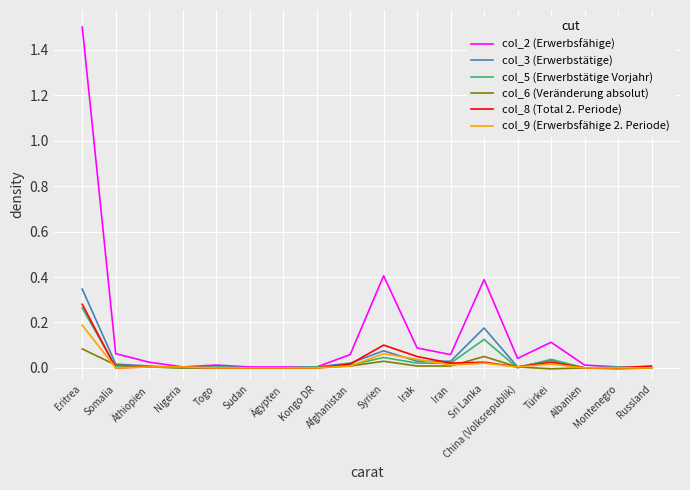

At which category does the chart reach its peak across all series?

Eritrea